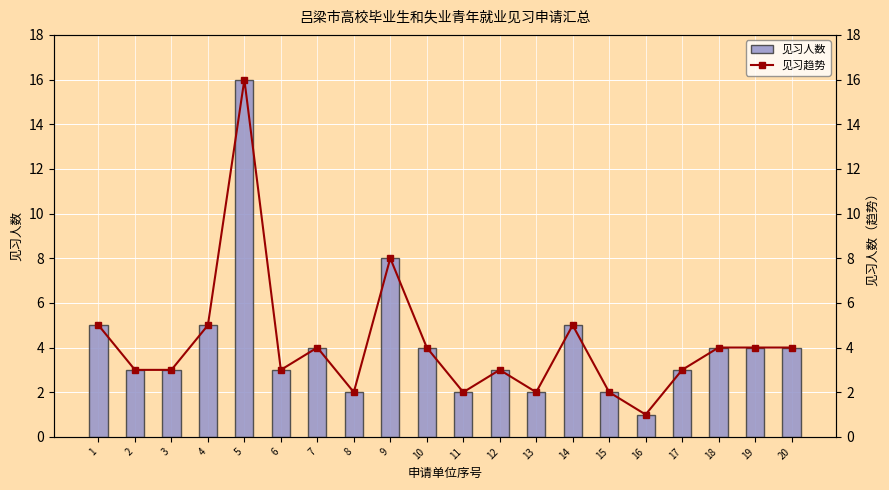

At which label is 见习人数 closest to 8?

9